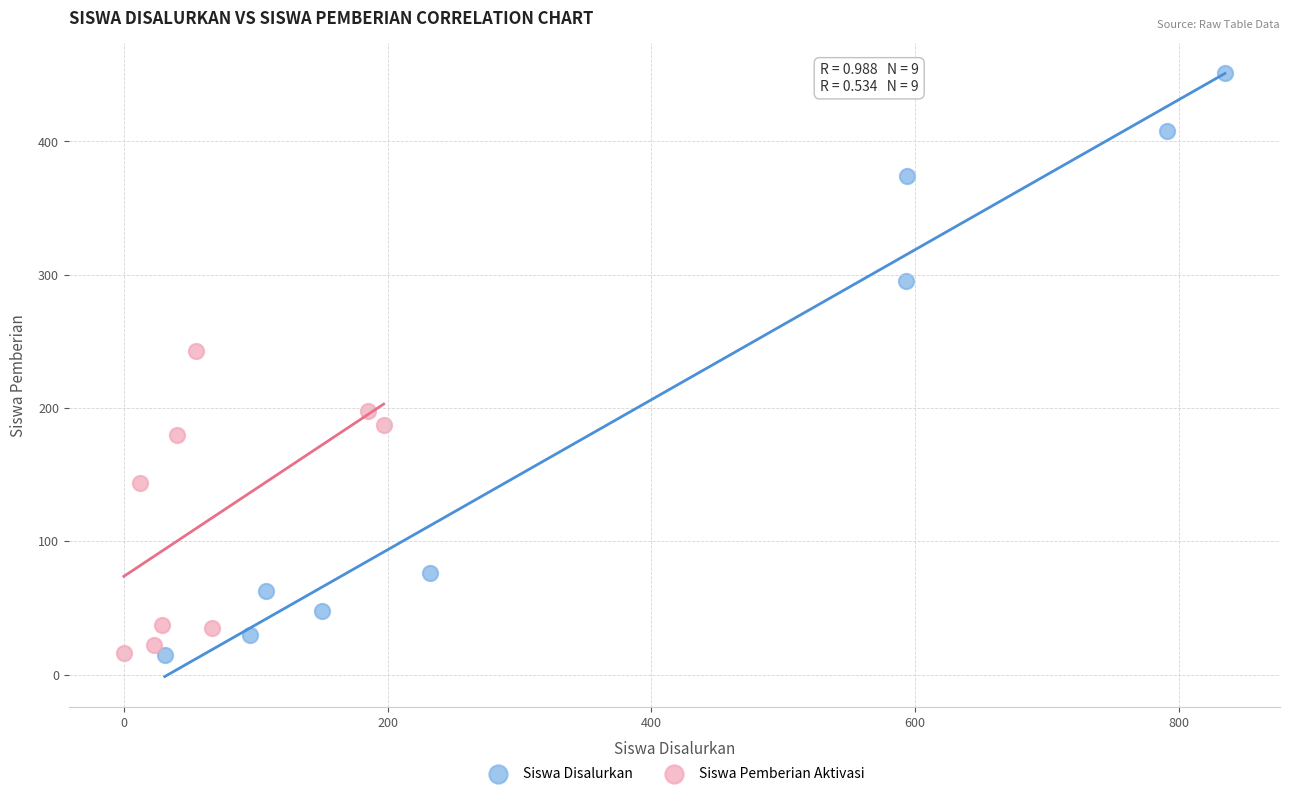

Which series has the widest spread of Y values?

Siswa Disalurkan